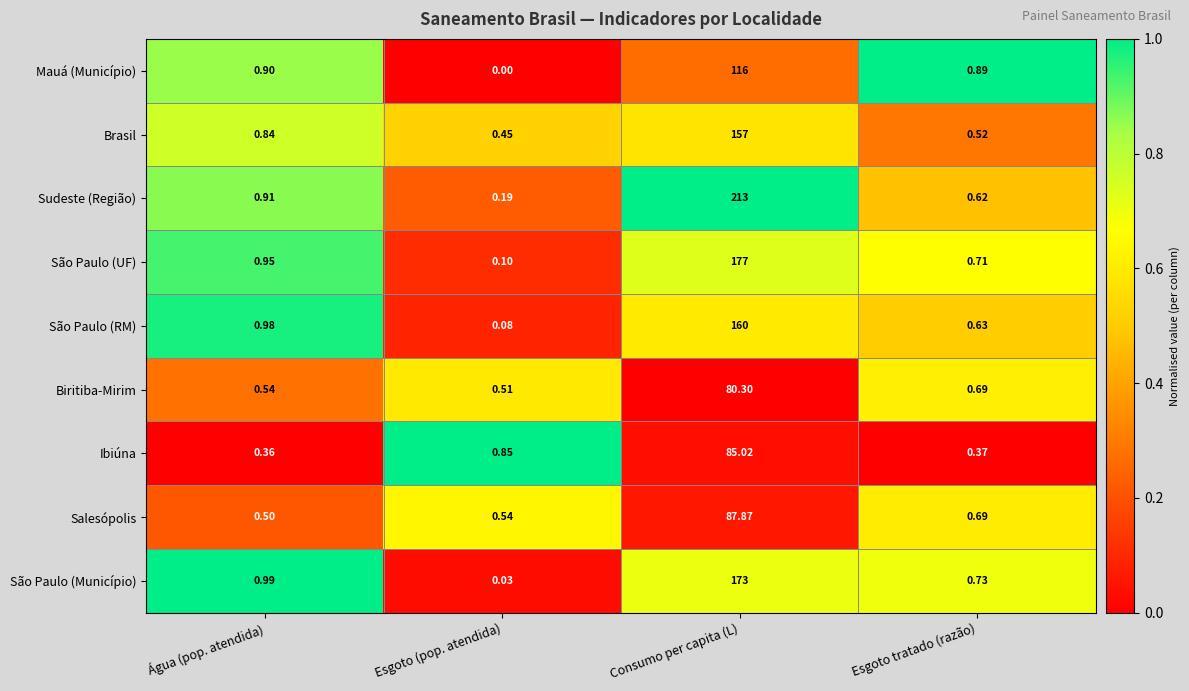

Rank the series by their maximum value, from lowest to highest.

Biritiba-Mirim, Ibiúna, Salesópolis, Mauá (Município), Brasil, São Paulo (RM), São Paulo (Município), São Paulo (UF), Sudeste (Região)